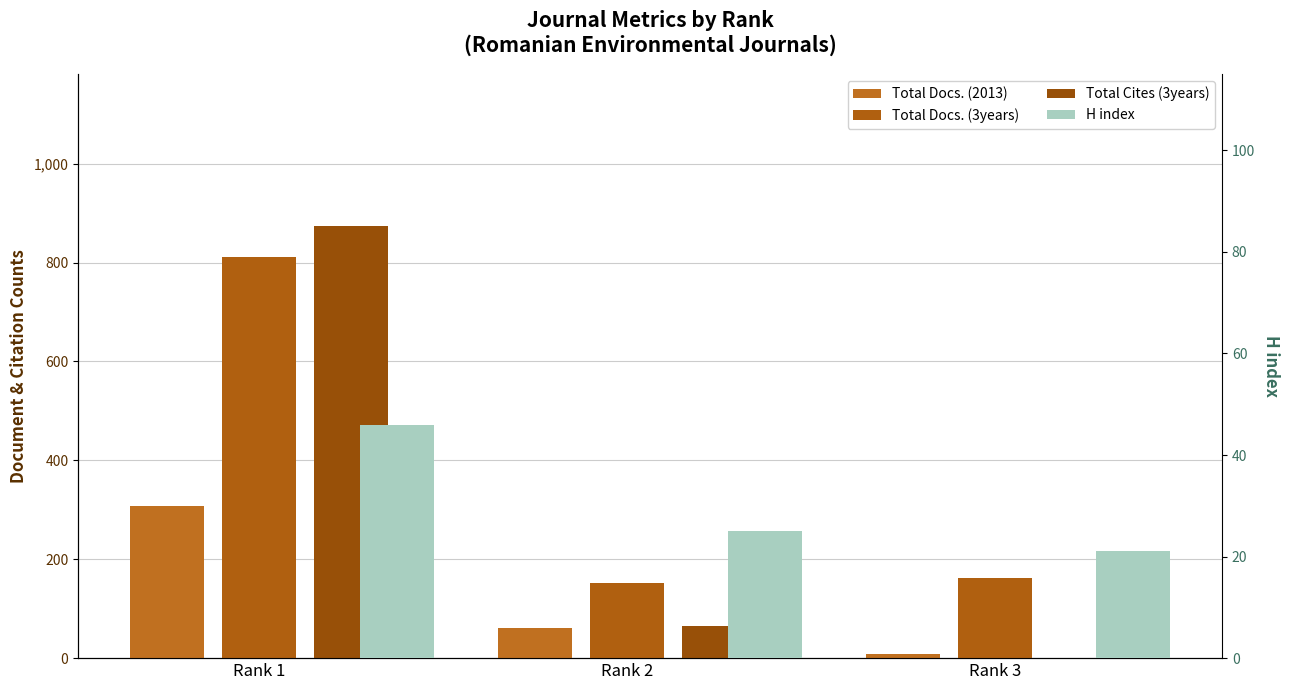

At which label is Total Cites (3years) closest to 437?

Rank 2